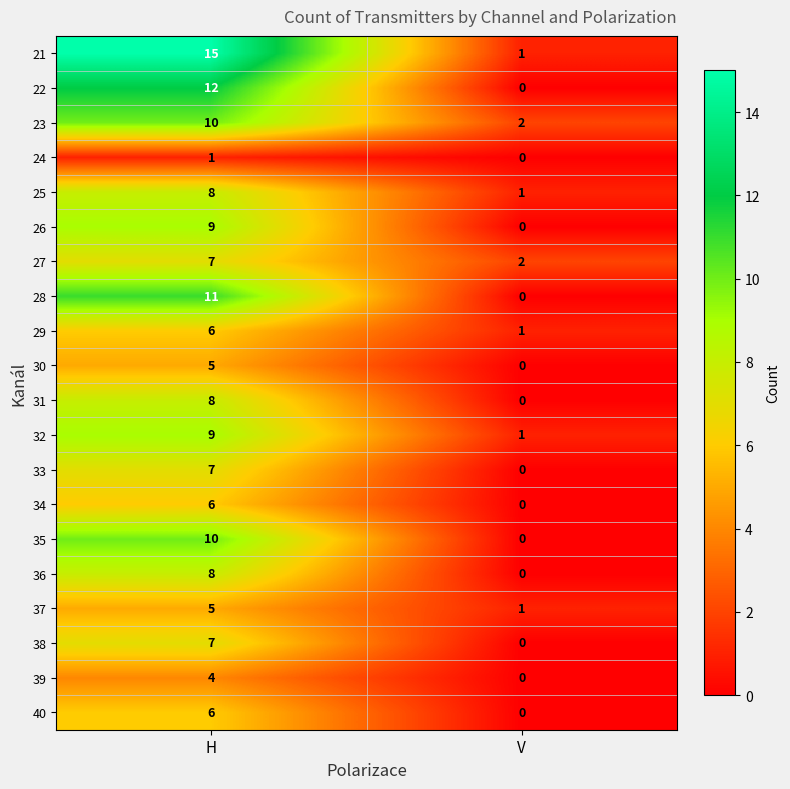

Which category has the highest value in the 21 series?

H